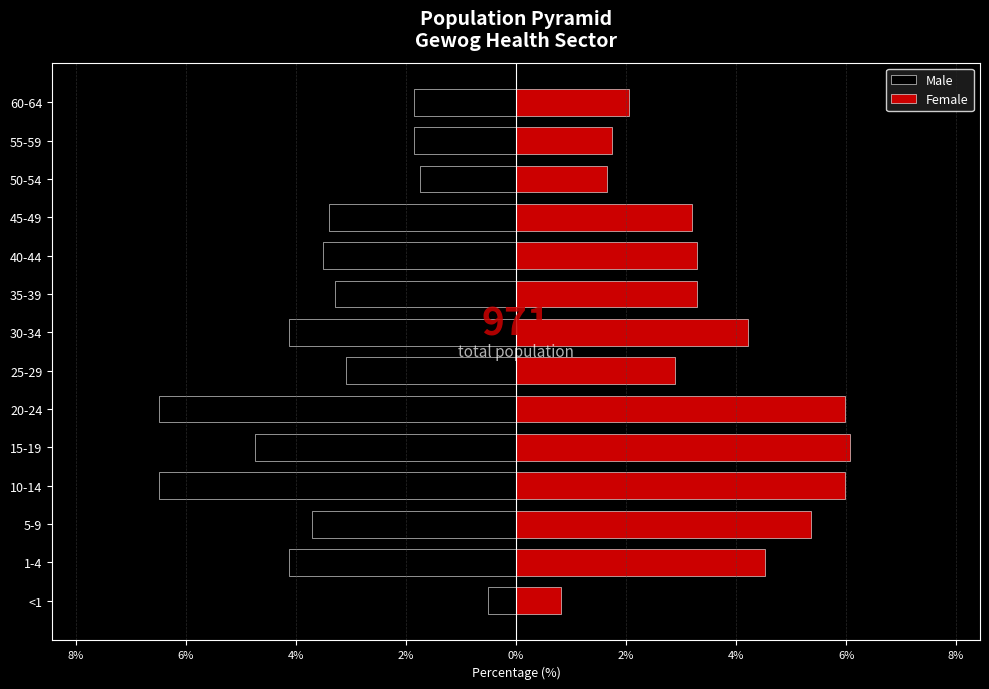

What is the greatest value displayed?

6.1